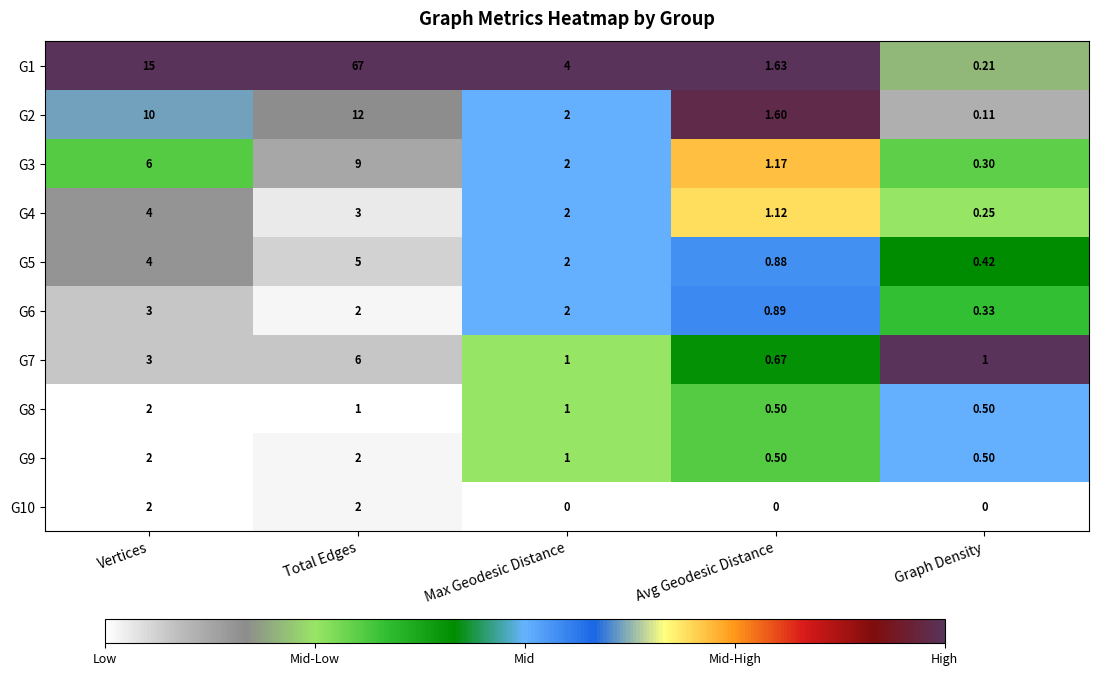

Which series has the widest spread of values?

G1